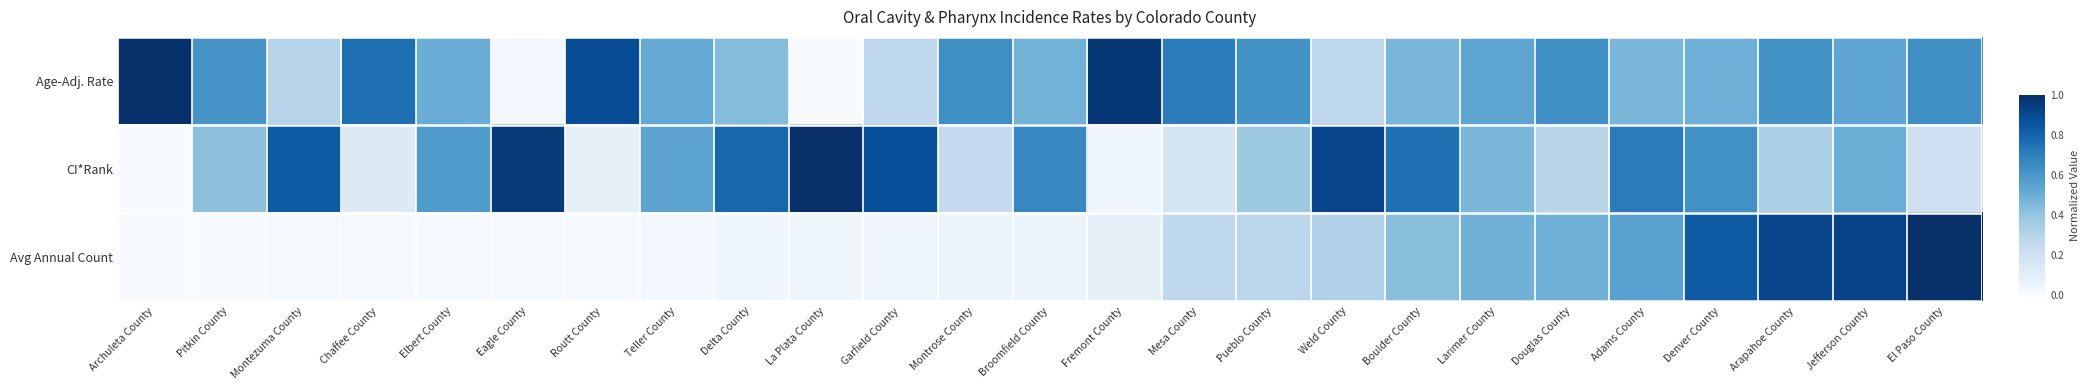

Reading left to right, list all the values displayed in this chart.

Age-Adj. Rate: Archuleta County=1.0	Pitkin County=0.6	Montezuma County=0.3	Chaffee County=0.8	Elbert County=0.5	Eagle County=0.0	Routt County=0.9	Teller County=0.5	Delta County=0.4	La Plata County=0.0	Garfield County=0.3	Montrose County=0.6	Broomfield County=0.5	Fremont County=1.0	Mesa County=0.7	Pueblo County=0.6	Weld County=0.3	Boulder County=0.5	Larimer County=0.5	Douglas County=0.6	Adams County=0.5	Denver County=0.5	Arapahoe County=0.6	Jefferson County=0.5	El Paso County=0.6
CI*Rank: Archuleta County=0.0	Pitkin County=0.4	Montezuma County=0.8	Chaffee County=0.1	Elbert County=0.6	Eagle County=1.0	Routt County=0.1	Teller County=0.5	Delta County=0.8	La Plata County=1.0	Garfield County=0.9	Montrose County=0.2	Broomfield County=0.7	Fremont County=0.0	Mesa County=0.2	Pueblo County=0.4	Weld County=0.9	Boulder County=0.8	Larimer County=0.5	Douglas County=0.3	Adams County=0.7	Denver County=0.6	Arapahoe County=0.3	Jefferson County=0.5	El Paso County=0.2
Avg Annual Count: Archuleta County=0.0	Pitkin County=0.0	Montezuma County=0.0	Chaffee County=0.0	Elbert County=0.0	Eagle County=0.0	Routt County=0.0	Teller County=0.0	Delta County=0.0	La Plata County=0.0	Garfield County=0.0	Montrose County=0.1	Broomfield County=0.1	Fremont County=0.1	Mesa County=0.3	Pueblo County=0.3	Weld County=0.3	Boulder County=0.4	Larimer County=0.5	Douglas County=0.5	Adams County=0.6	Denver County=0.8	Arapahoe County=0.9	Jefferson County=0.9	El Paso County=1.0